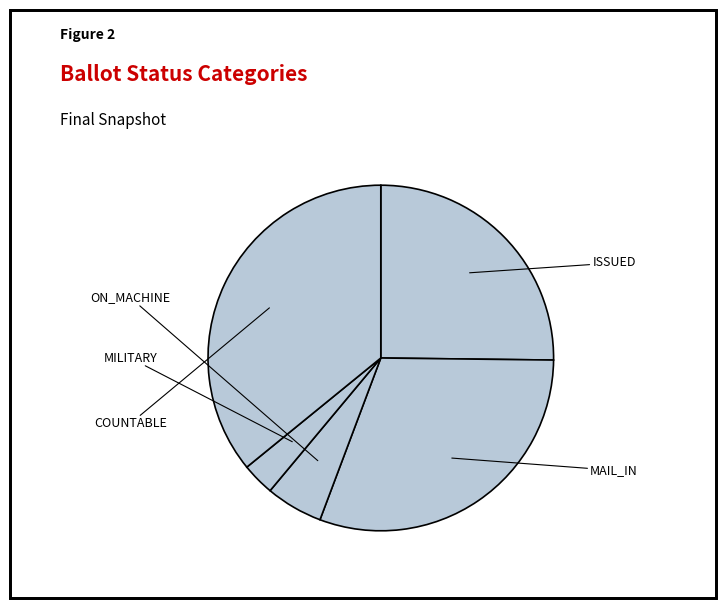

Count the number of slices in the pie.

5